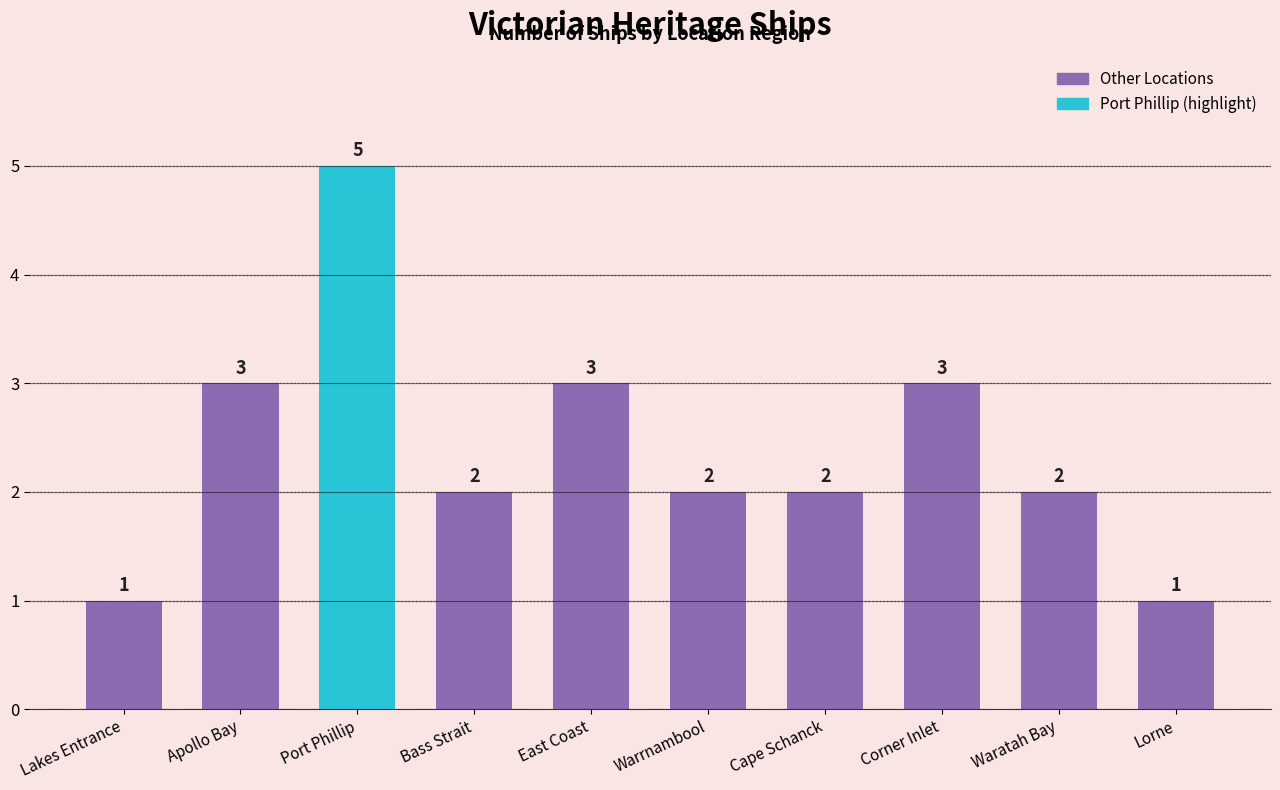

What is the maximum value shown in the chart?

5